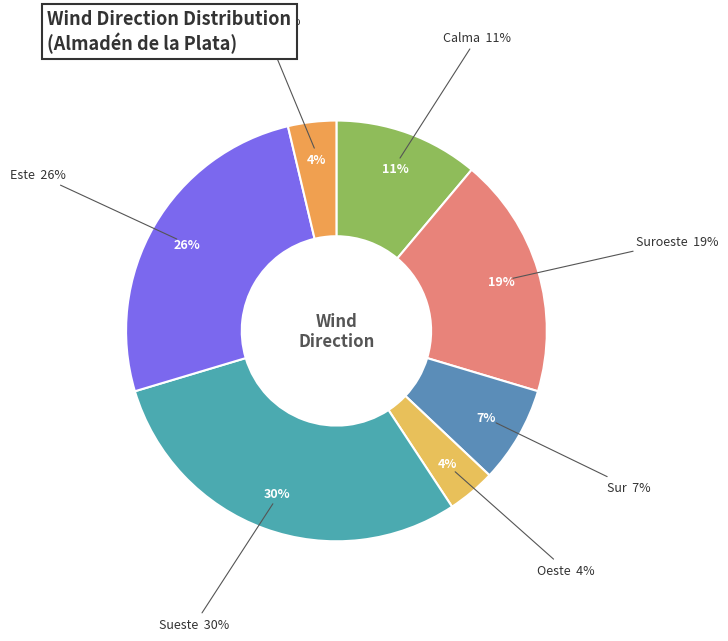

To the nearest percent, what is the average slice percentage?

14%